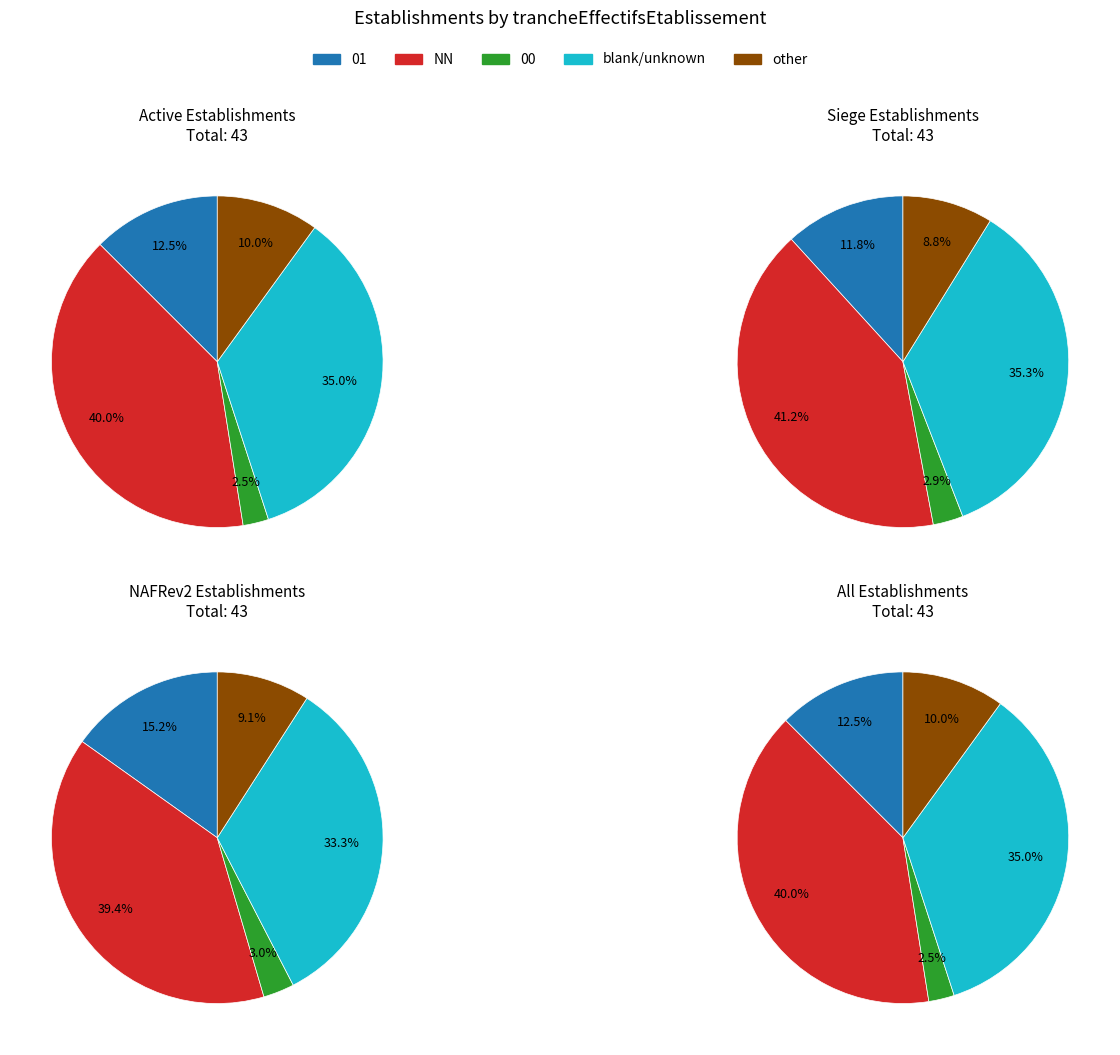

What is the largest slice in the pie chart?

NN